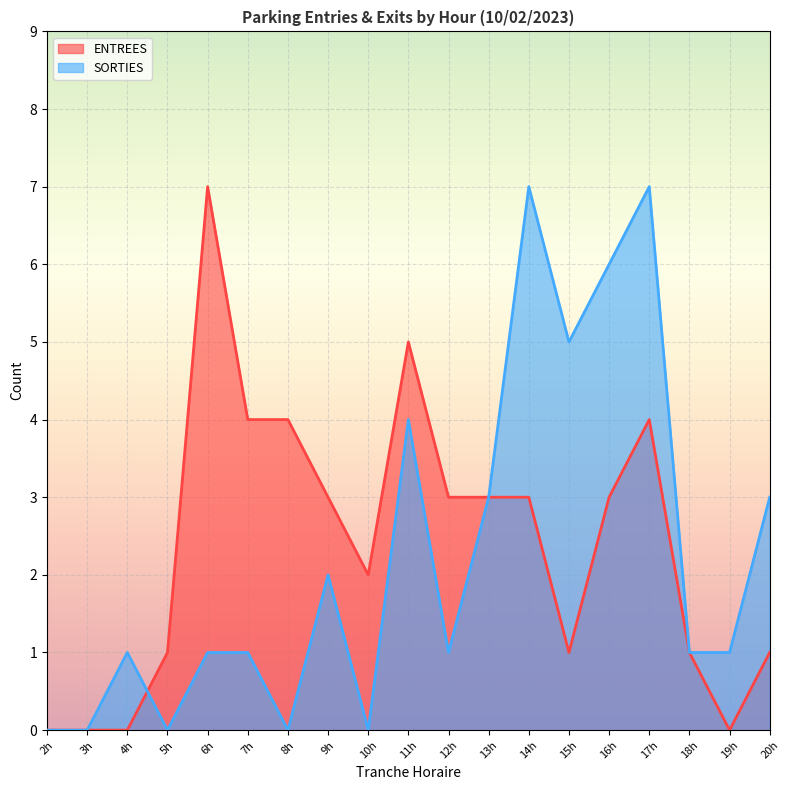

Is the value of ENTREES at 17h greater than the value of SORTIES at 20h?

Yes